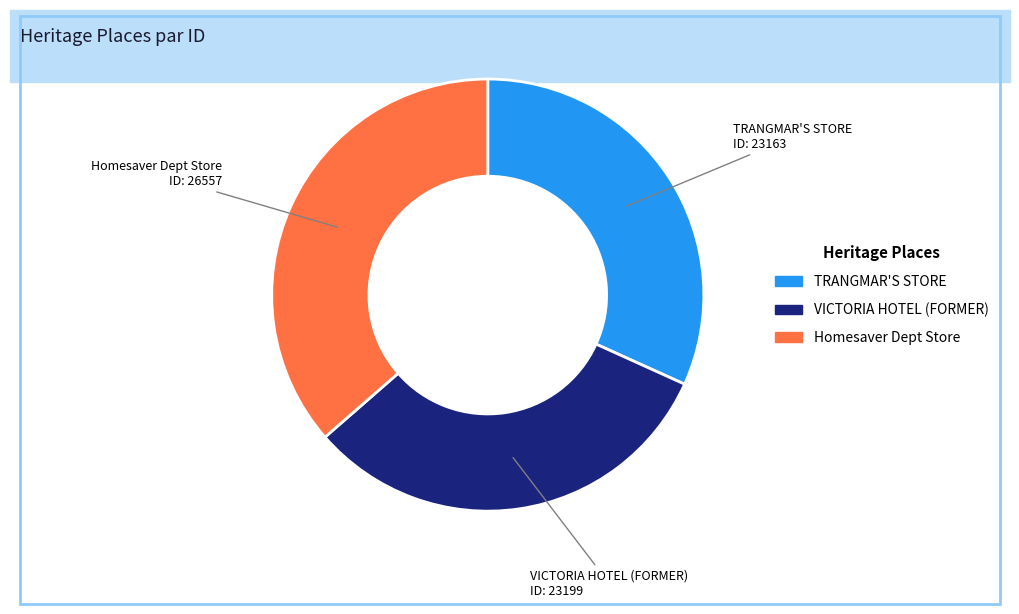

Combined, do VICTORIA HOTEL (FORMER) and Homesaver Dept Store account for over 50%?

Yes